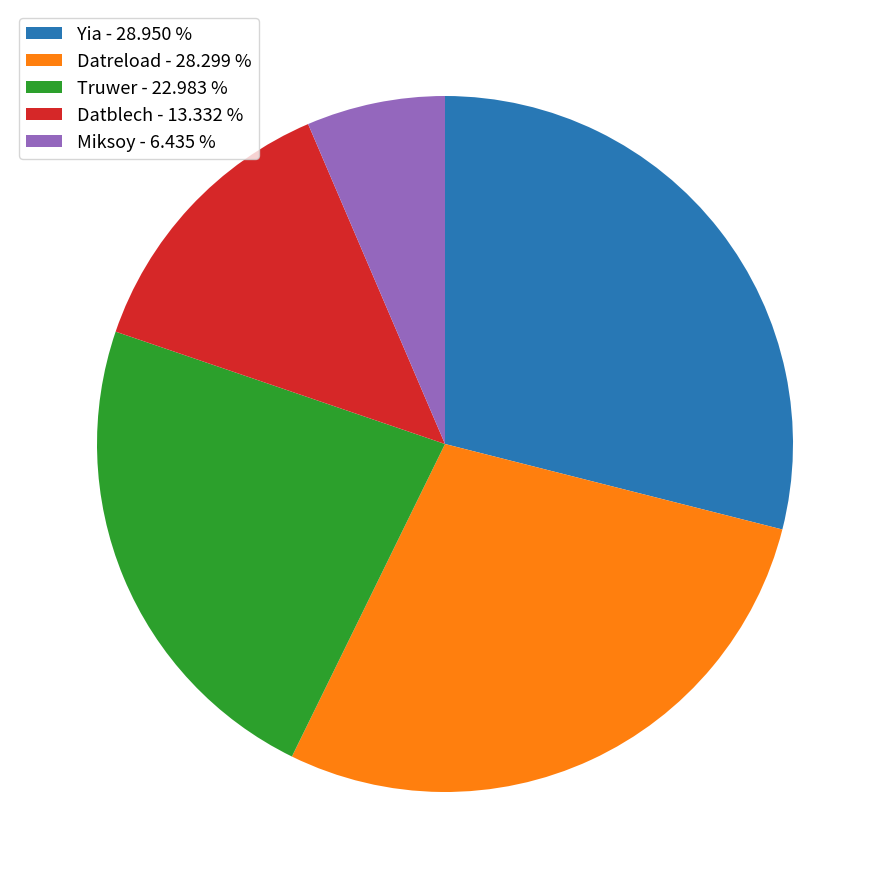

Does Datblech account for over 50% of the chart?

No